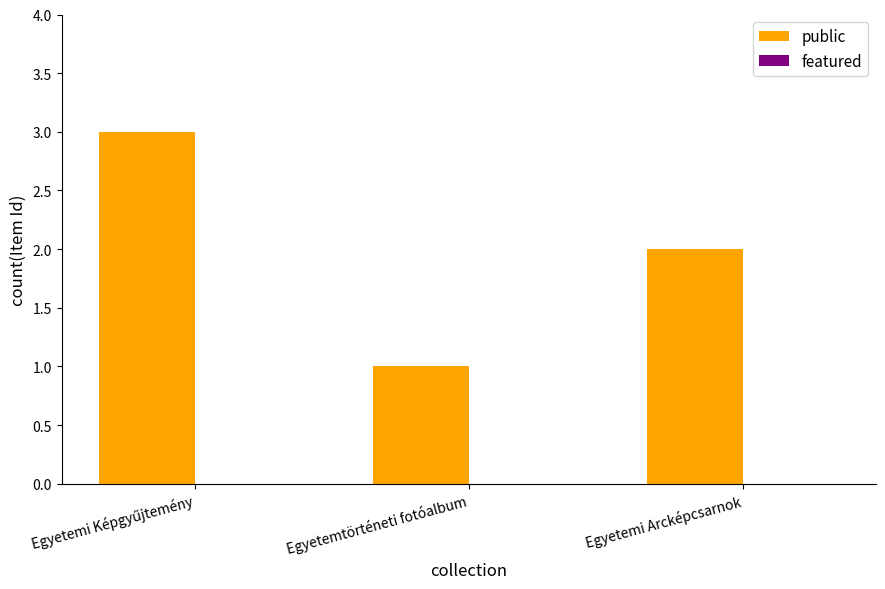

The chart shows a value of 1 at Egyetemi Arcképcsarnok. True or false?

False